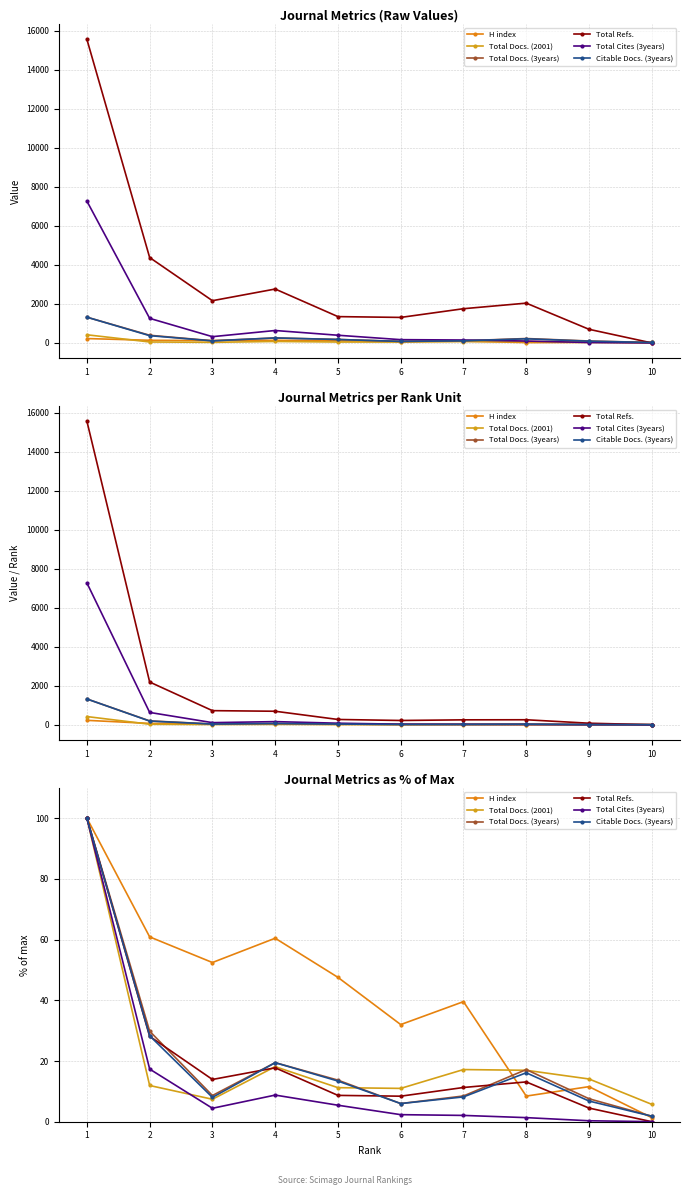

True or false: Citable Docs. (3years) and Total Cites (3years) cross at least once.

False